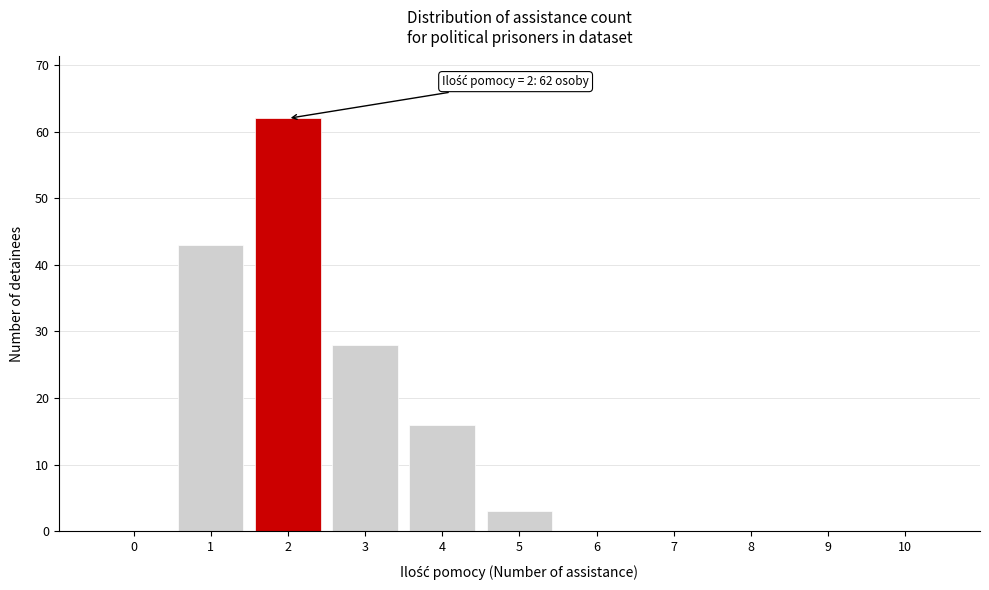

Reading left to right, extract all data points from this chart.

0=0	1=43	2=62	3=28	4=16	5=3	6=0	7=0	8=0	9=0	10=0